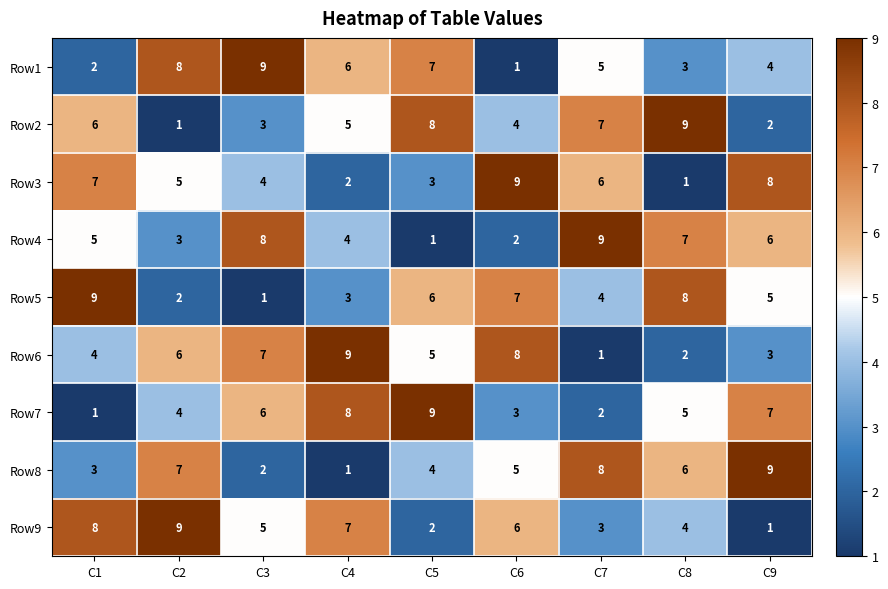

At which label does Row5 reach its peak?

C1